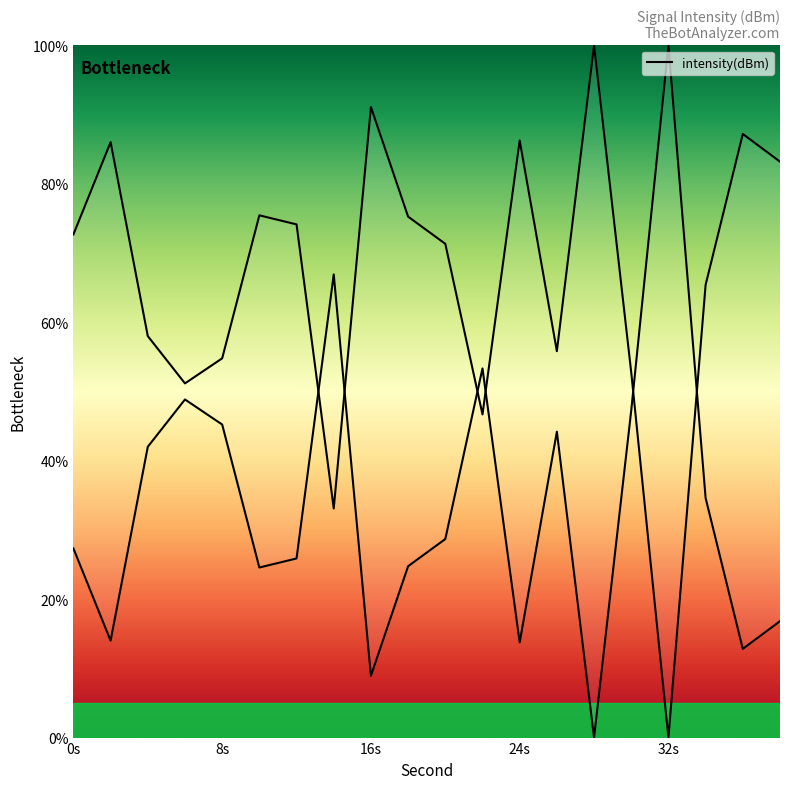

What is the sum of all values?

1320.2